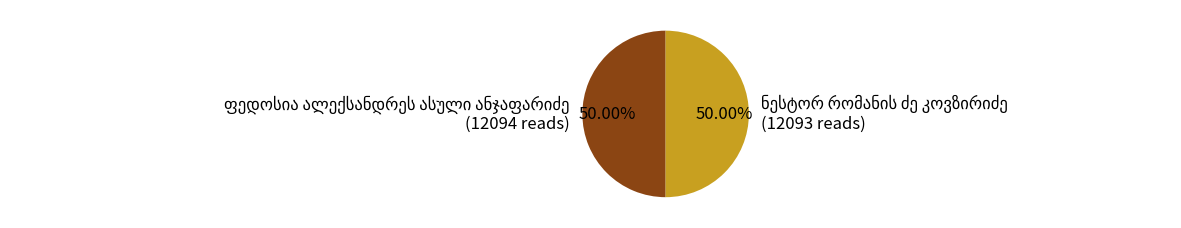

What is the majority slice?

ფედოსია ალექსანდრეს ასული ანჯაფარიძე